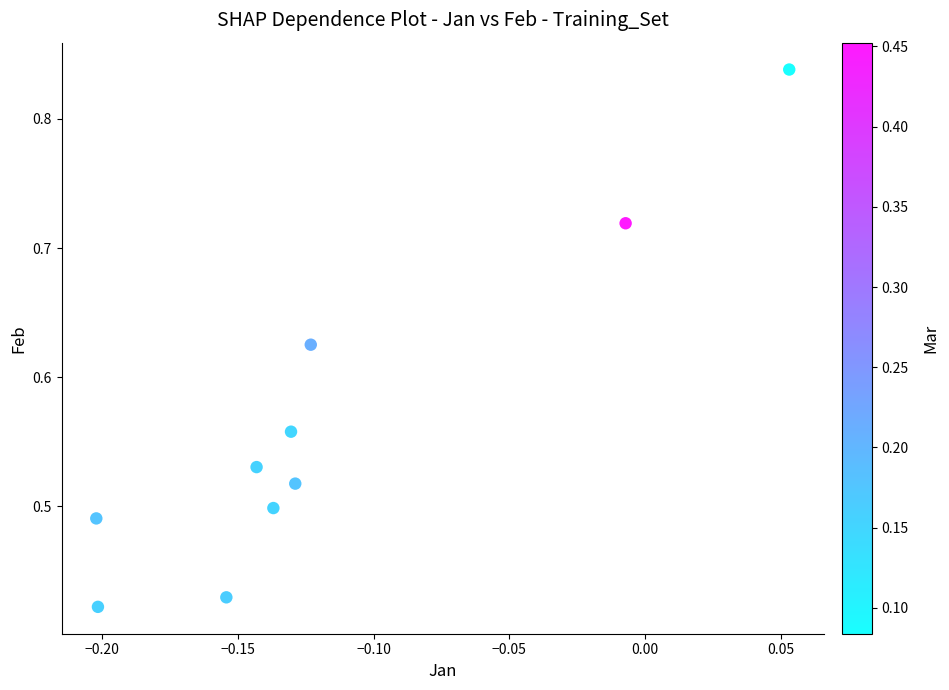

What is the range of X values (max minus min)?

0.3